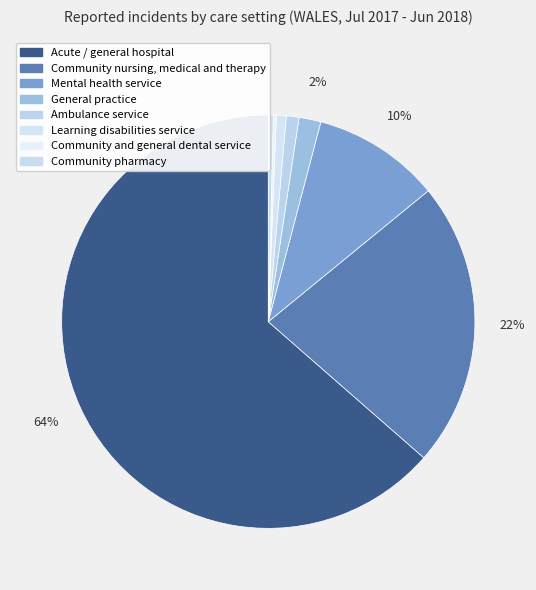

To the nearest percent, what percentage of the pie is Acute / general hospital?

64%